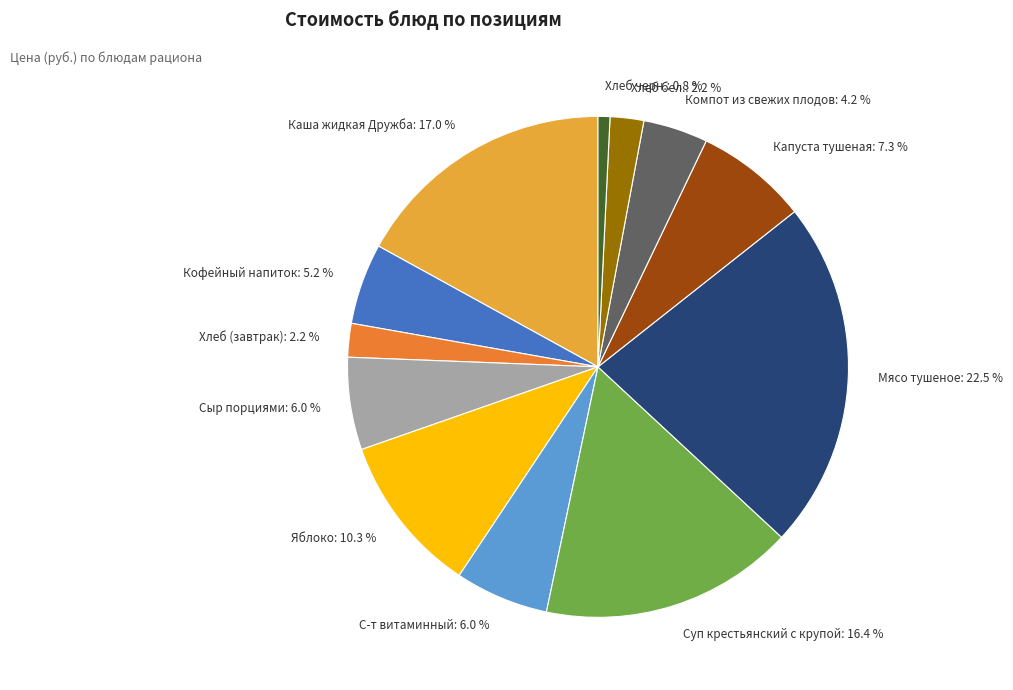

Count the number of slices in the pie.

12